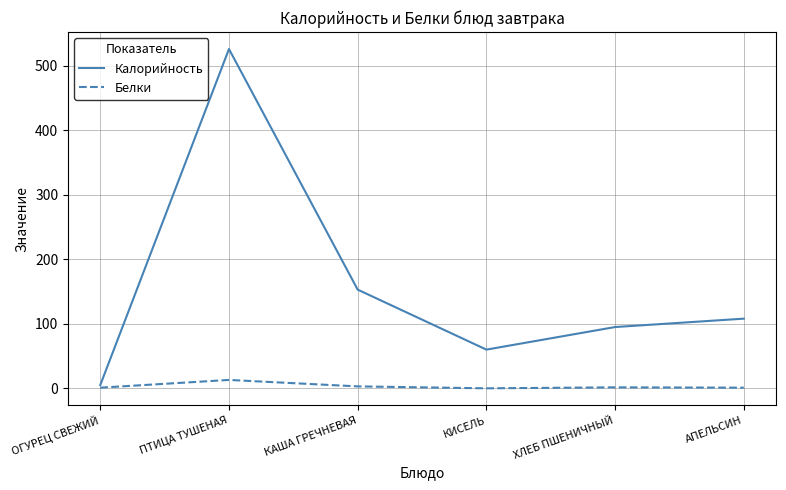

Which series has the largest range (max minus min)?

Калорийность